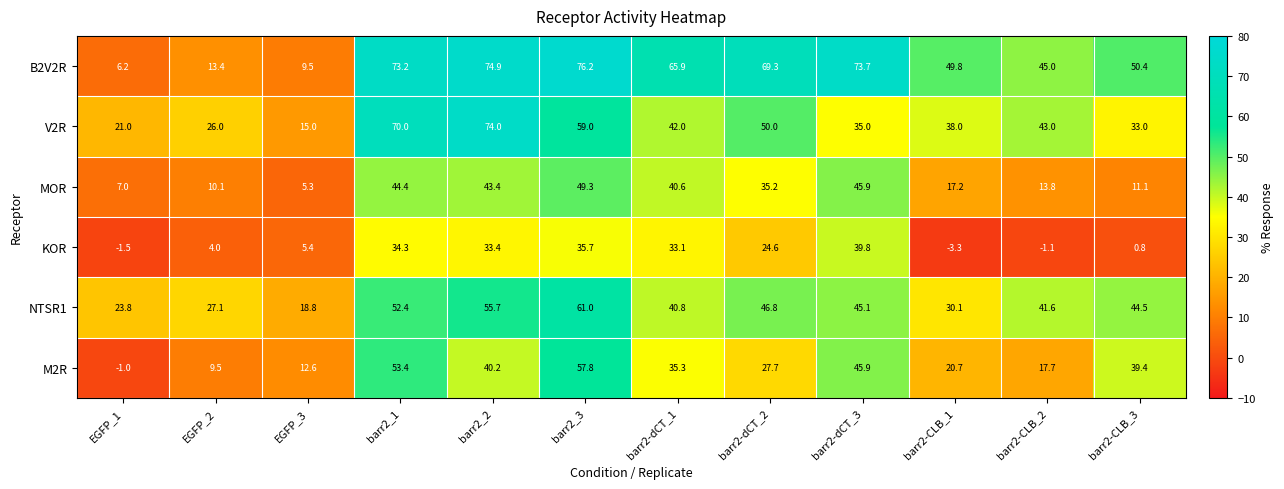

What is the difference between the second highest and minimum values in the KOR series?

39.0